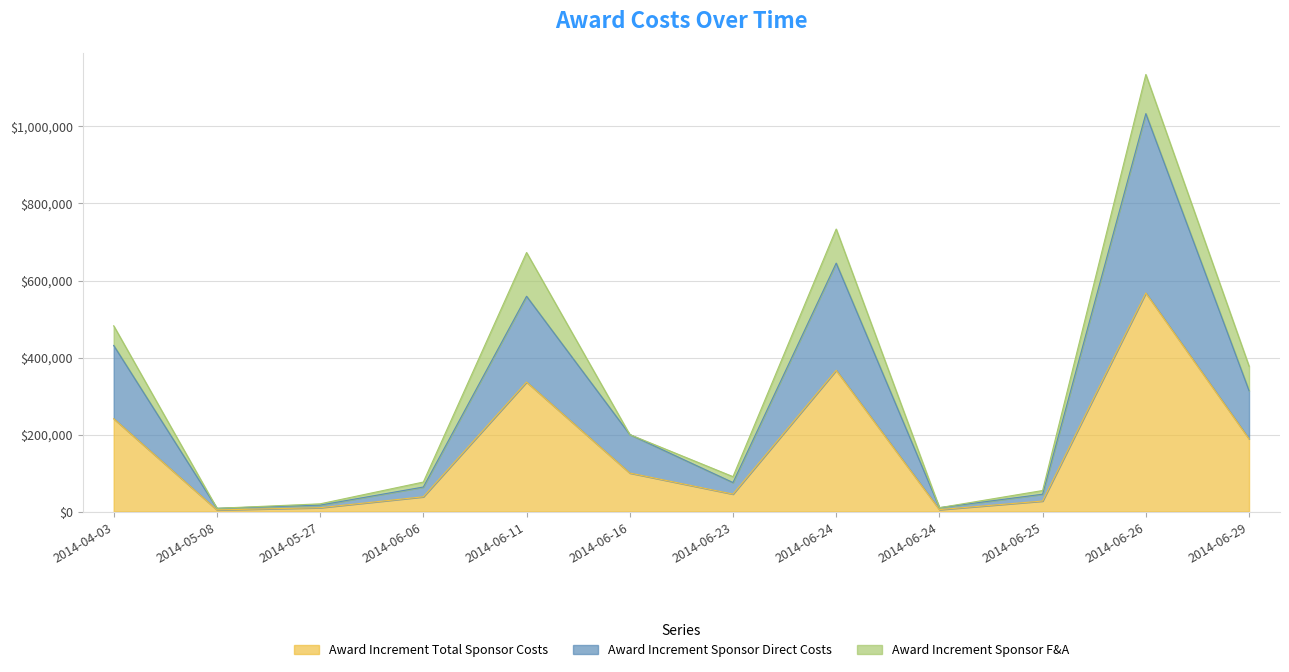

What is the total value across all series at 2014-06-29?

377500